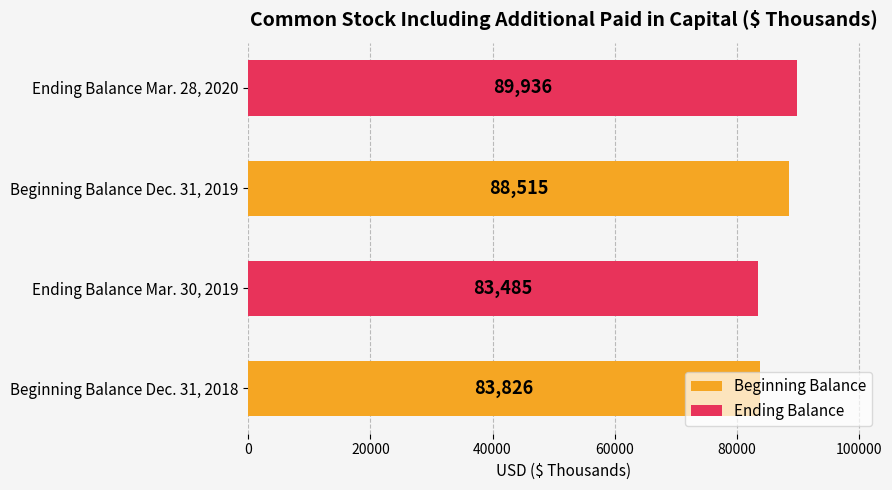

What is the ratio of the value at Beginning Balance Dec. 31, 2018 to the value at Ending Balance Mar. 28, 2020?

0.9